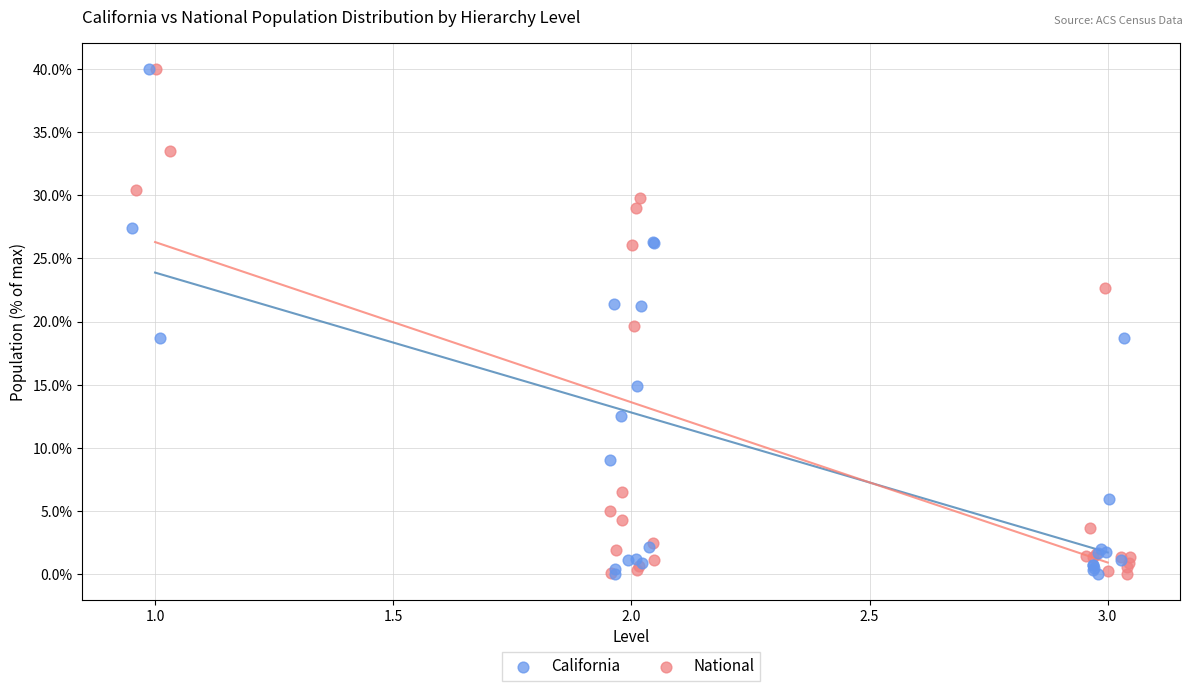

What are all the series names shown in the legend?

California, National